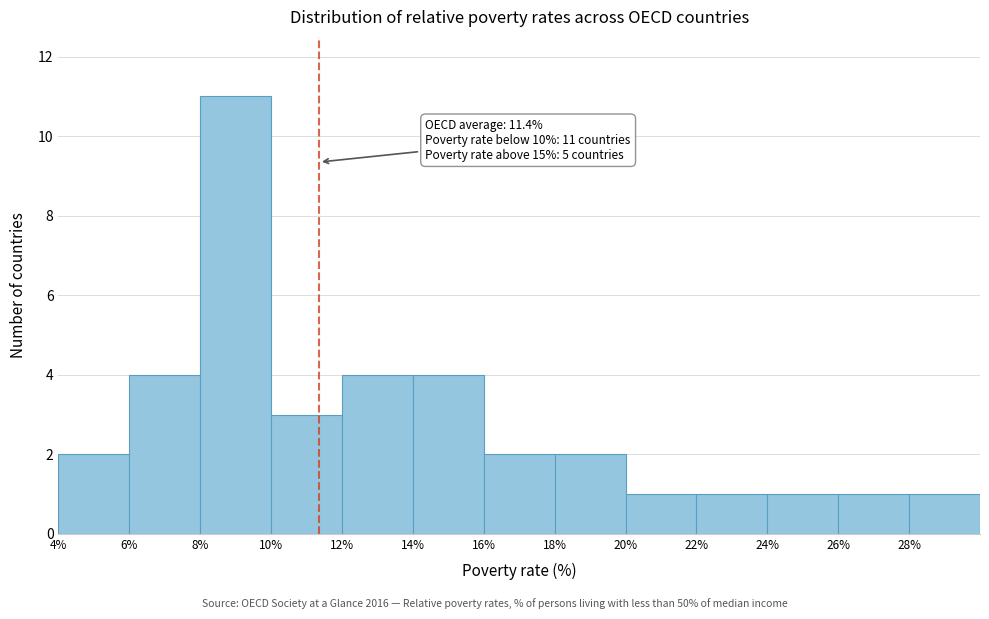

Over which range of the x-axis is the bar tallest?

8 to 10